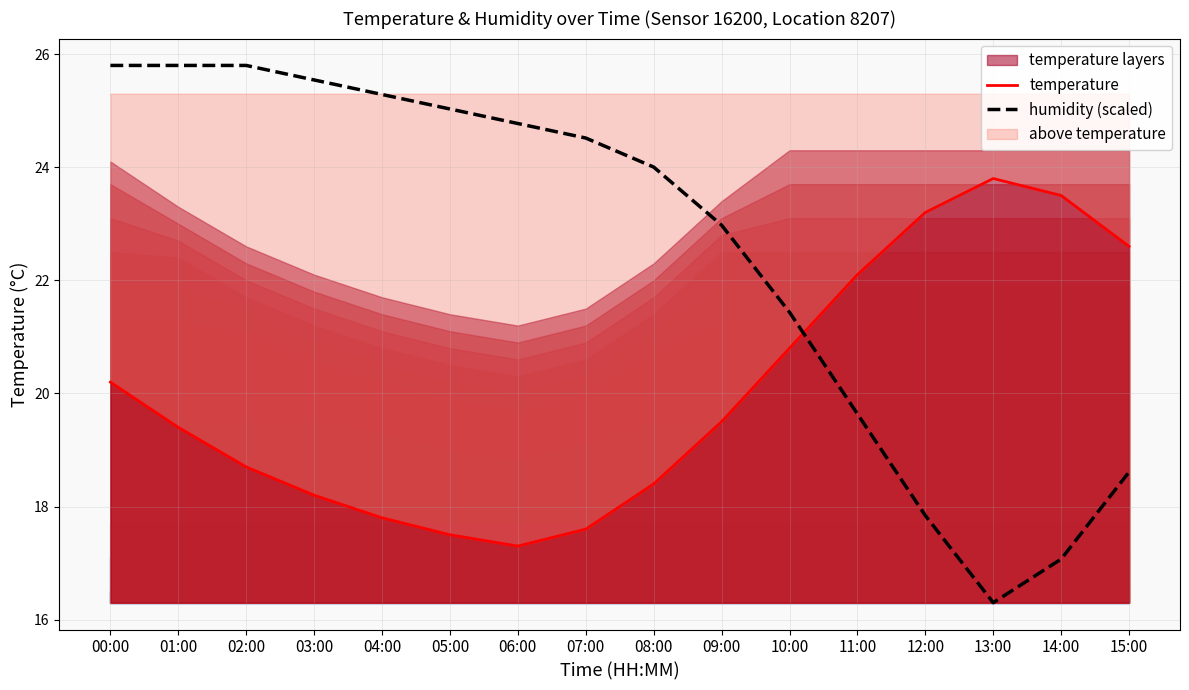

What is the difference between the humidity (scaled) values at 05:00 and 11:00?

5.4